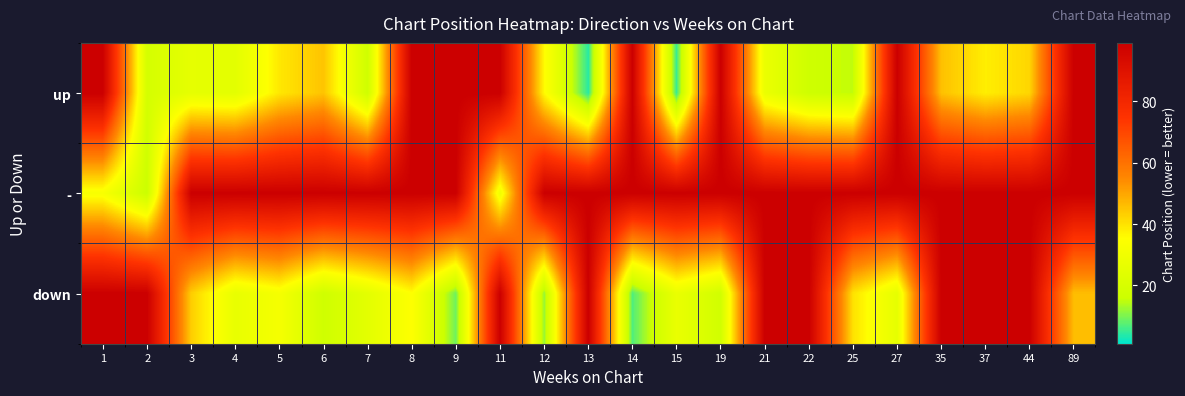

What is the spread (max minus min) of values at 27?

73.0